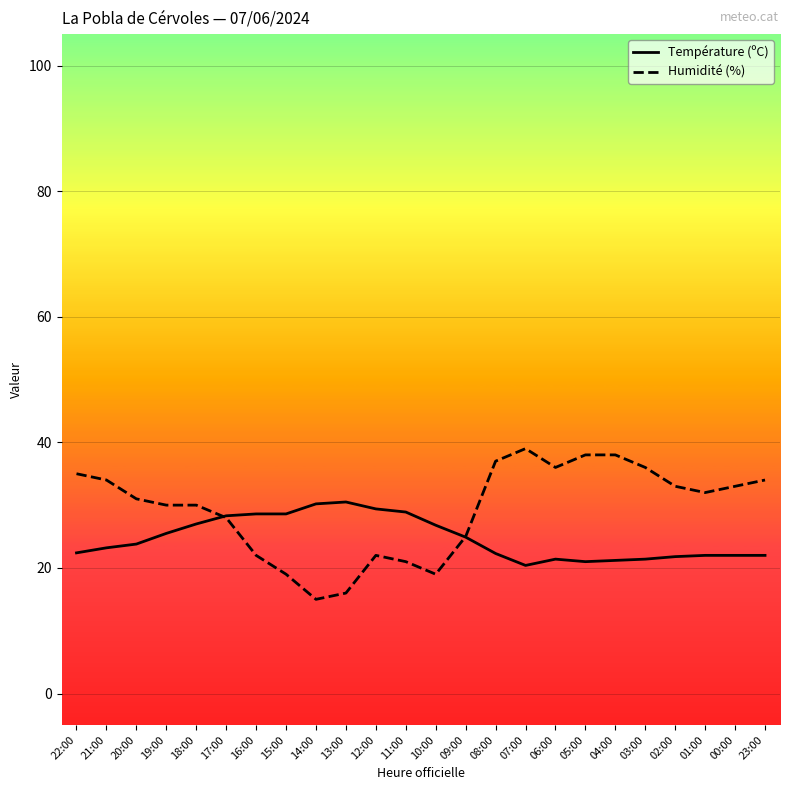

At which label is Température (ºC) closest to 25?

09:00